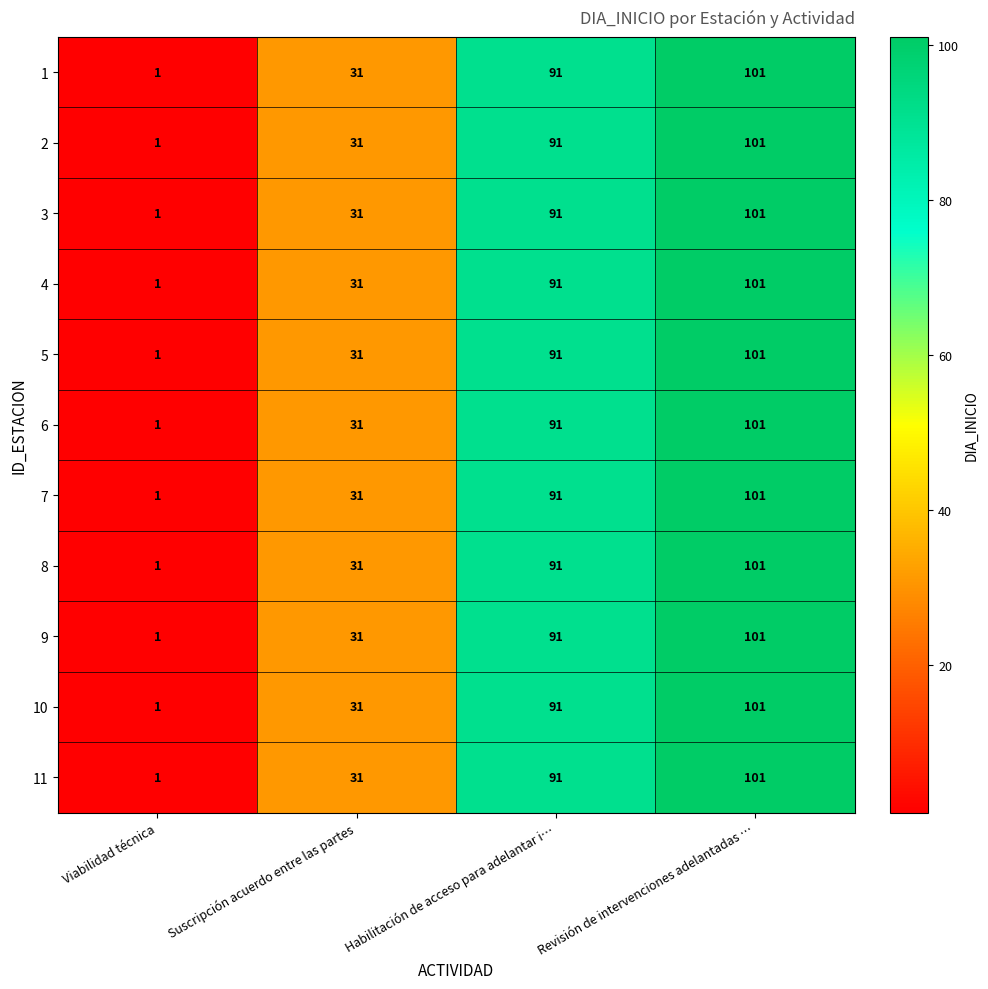

Rank the categories by 11 value from highest to lowest.

Revisión de intervenciones adelantadas …, Habilitación de acceso para adelantar i…, Suscripción acuerdo entre las partes, Viabilidad técnica